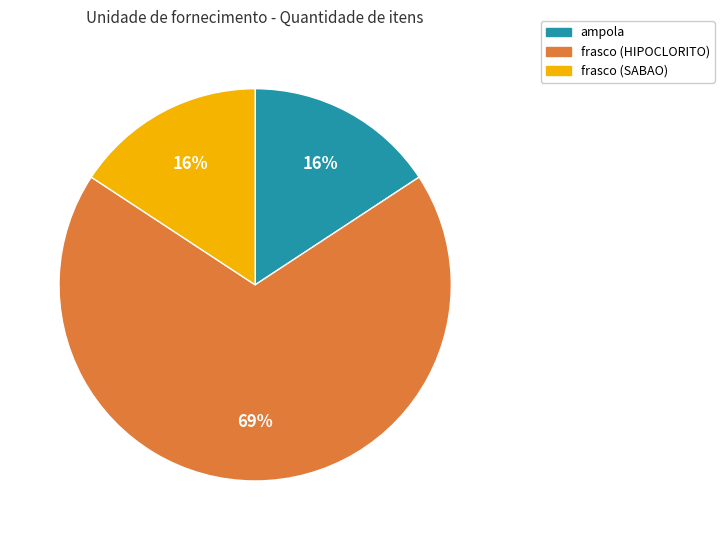

True or false: frasco (HIPOCLORITO) accounts for 75% of the total.

False